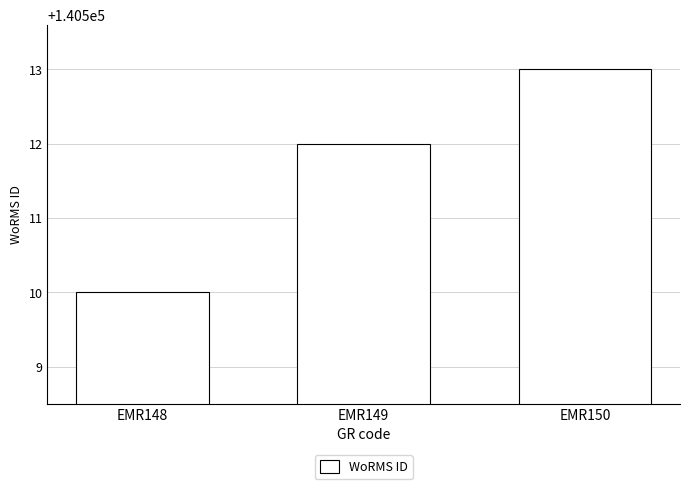

What is the sum of all values?

421535